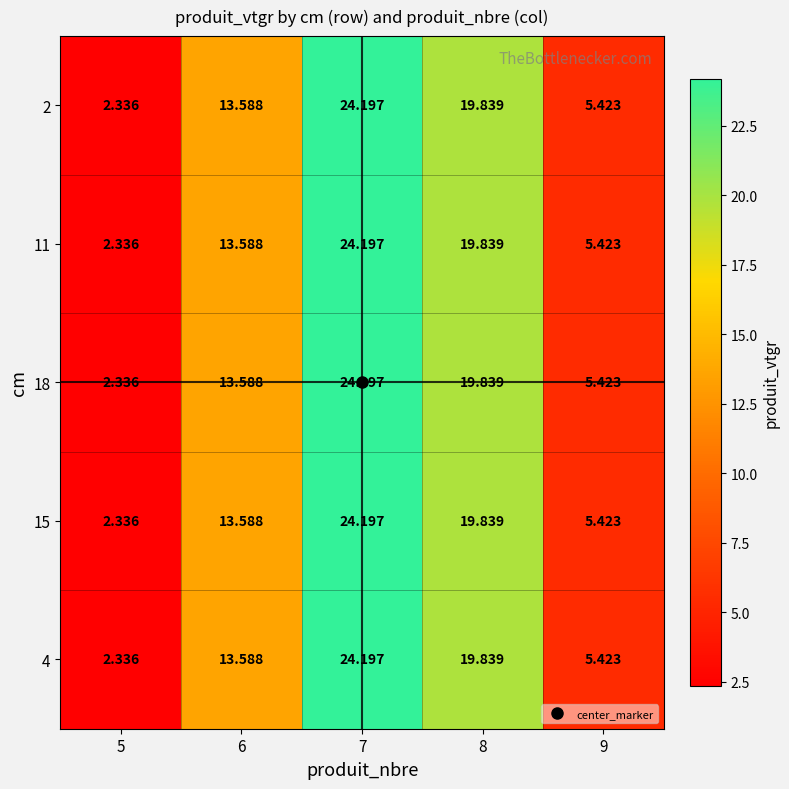

Is the value of 18 at 8 greater than the value of 15 at 6?

Yes